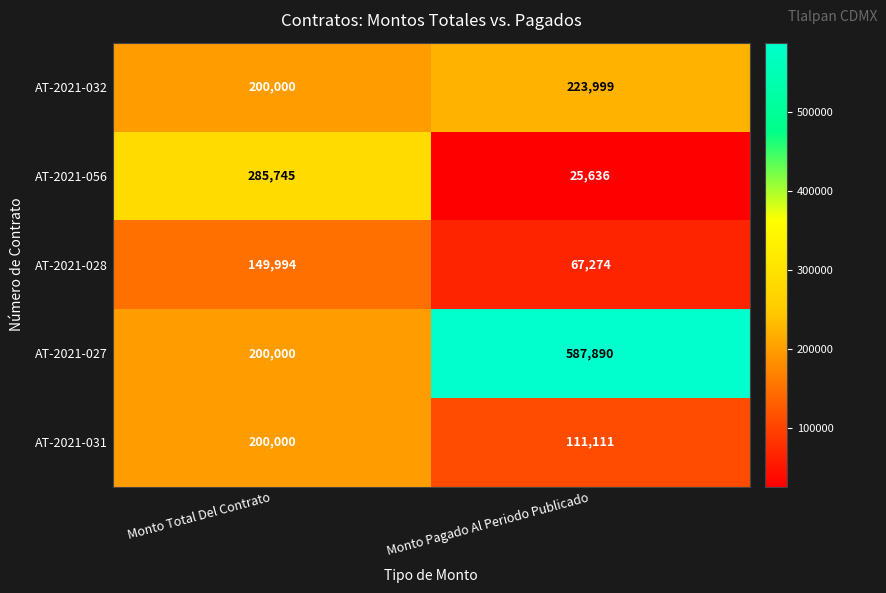

The AT-2021-056 series shows 7130 at Monto Pagado Al Periodo Publicado. True or false?

False